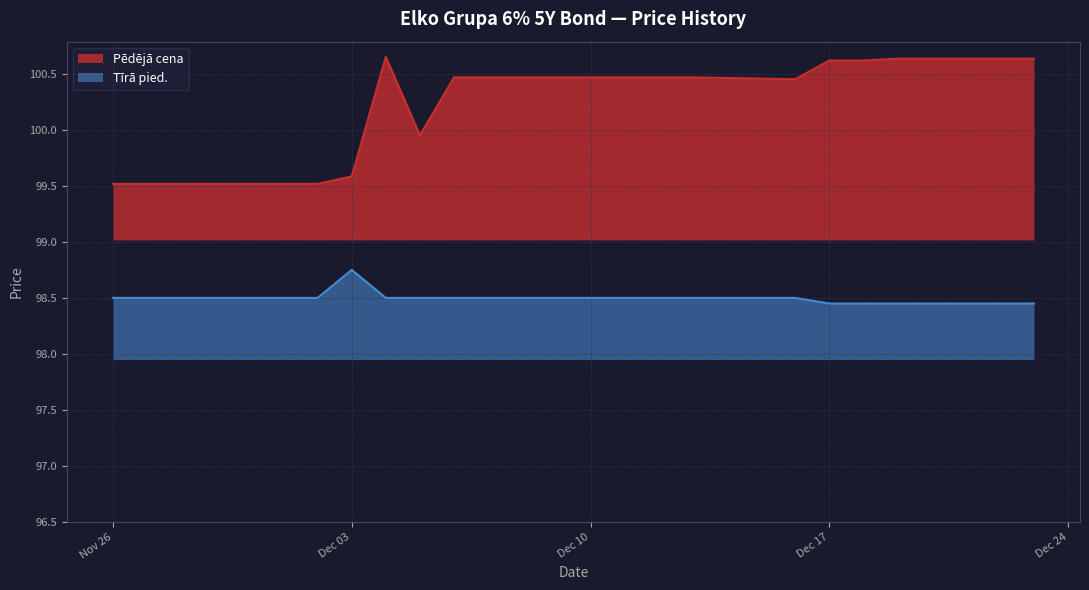

What is the sum of all Pēdējā cena values?

2004.2